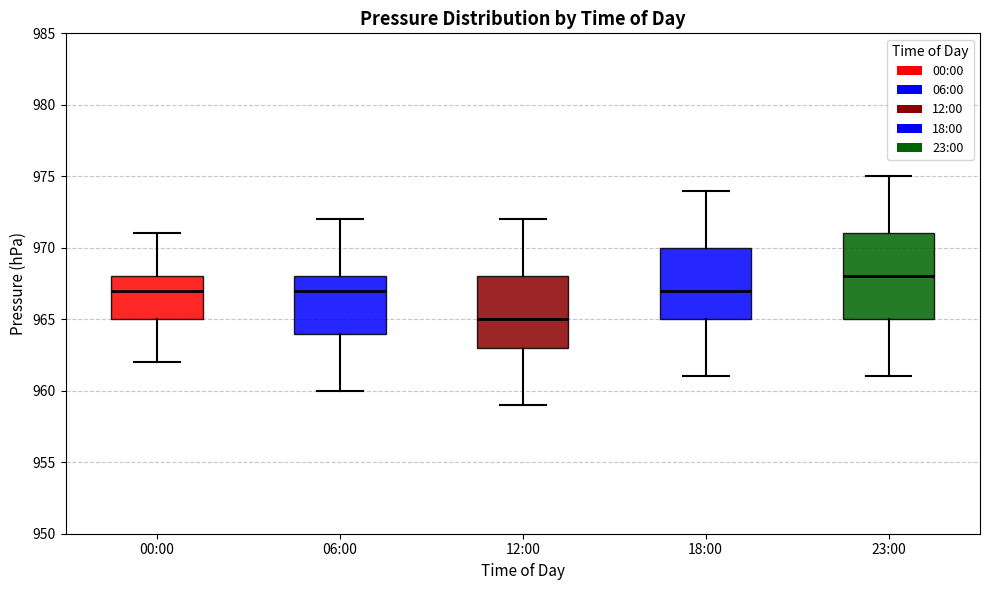

Reading left to right, read every box against the y-axis: the position of its median line, the range the box covers, and the ends of its whiskers. The values are not printed on the chart, so give them approximately, as read against the axis.

00:00: median 967, box 965 to 968, whiskers 962 to 971
06:00: median 967, box 964 to 968, whiskers 960 to 972
12:00: median 965, box 963 to 968, whiskers 959 to 972
18:00: median 967, box 965 to 970, whiskers 961 to 974
23:00: median 968, box 965 to 971, whiskers 961 to 975